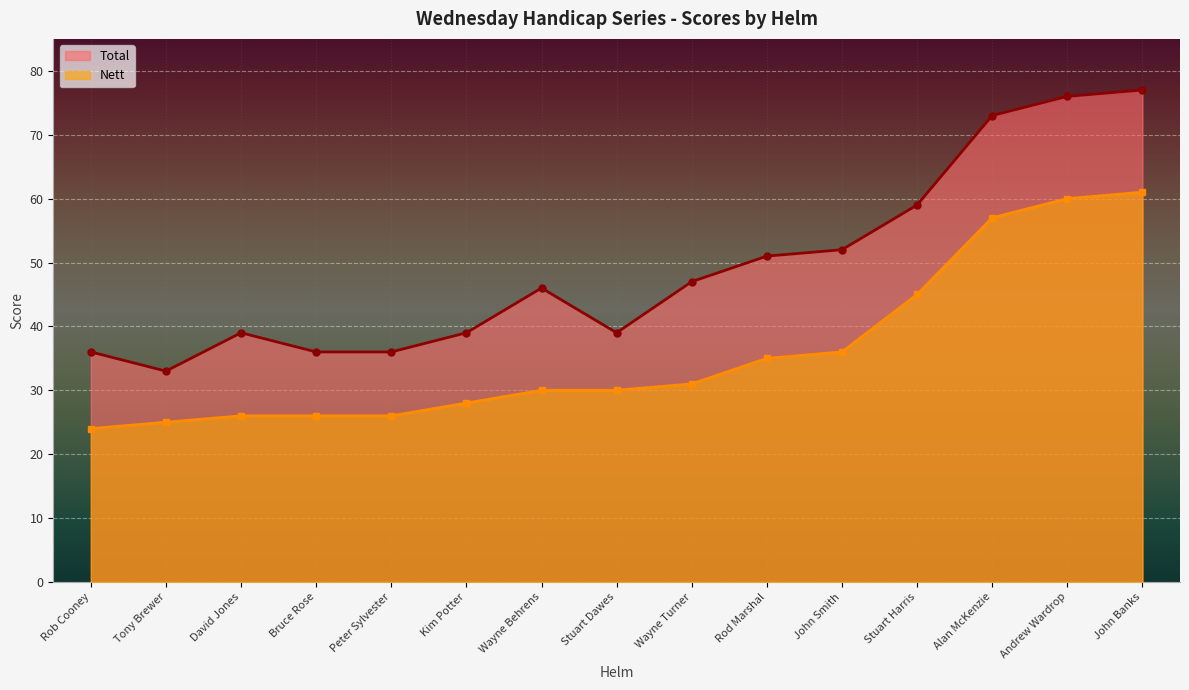

What is the total value across all series at Rod Marshal?

86